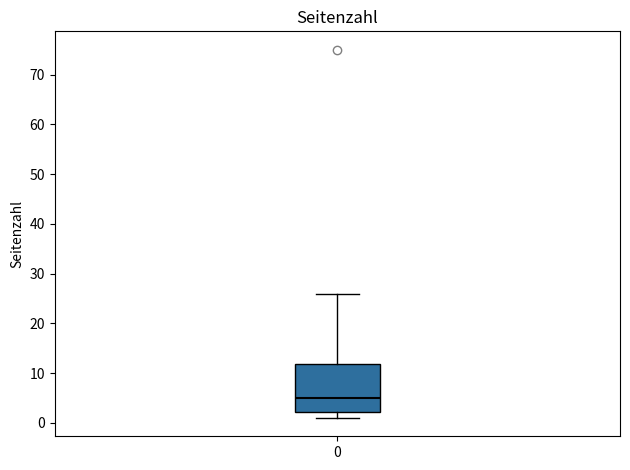

Where is the lower edge of the box at x = 0 on the y-axis? The values are not printed on the chart, so give them approximately, as read against the axis.

2